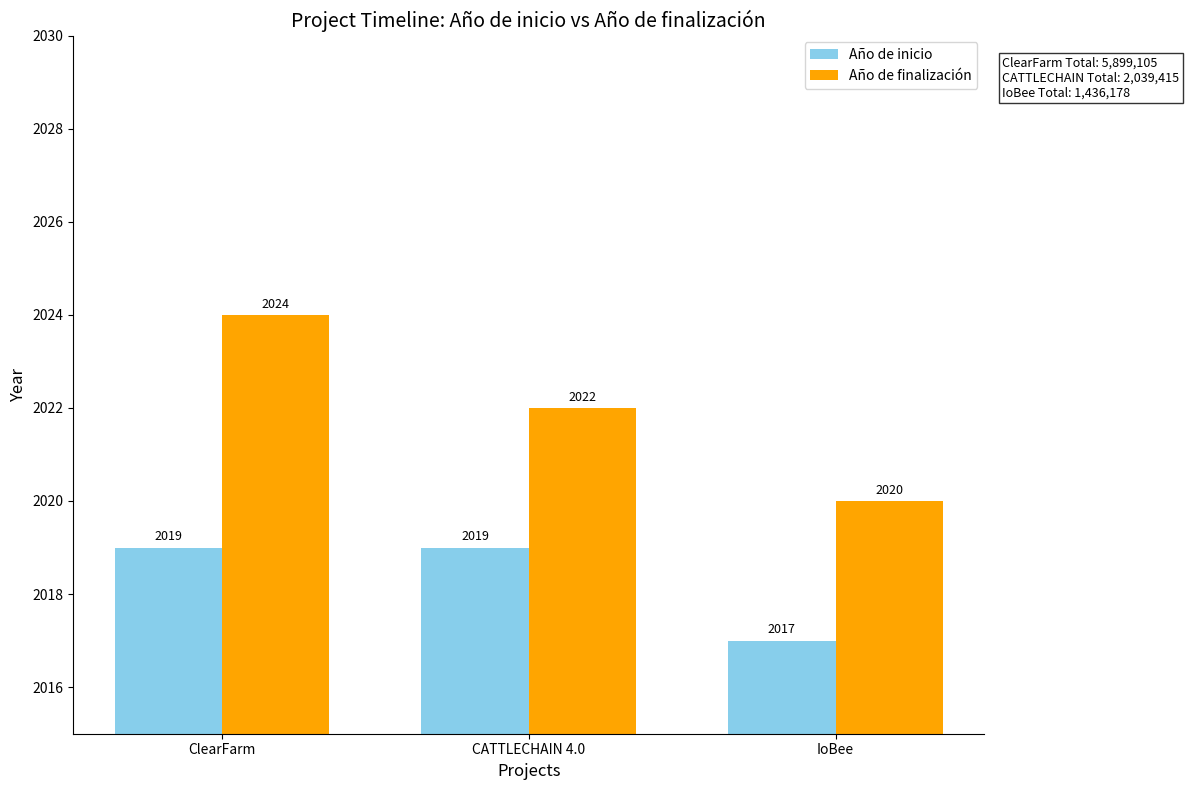

Is it true that Año de inicio equals 2019 at ClearFarm?

True